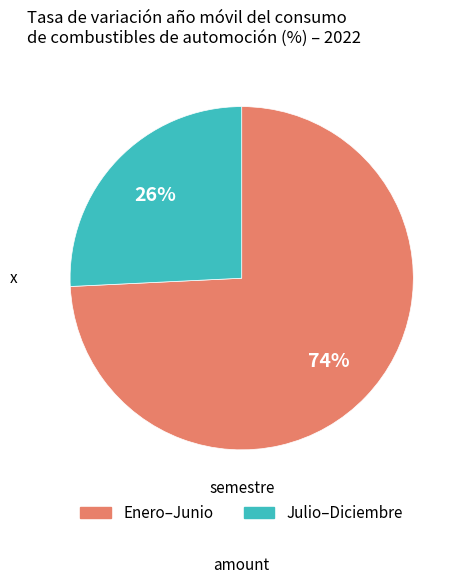

To the nearest percent, what is the difference between the largest and smallest slice percentages?

48%